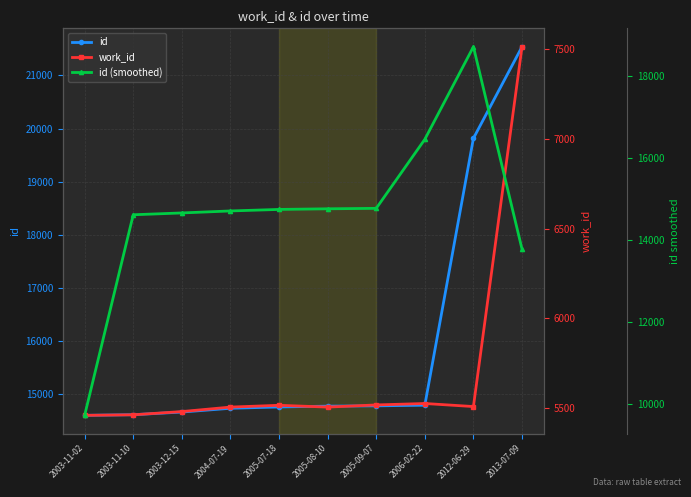

What is the lowest value of the id series?

14597.0